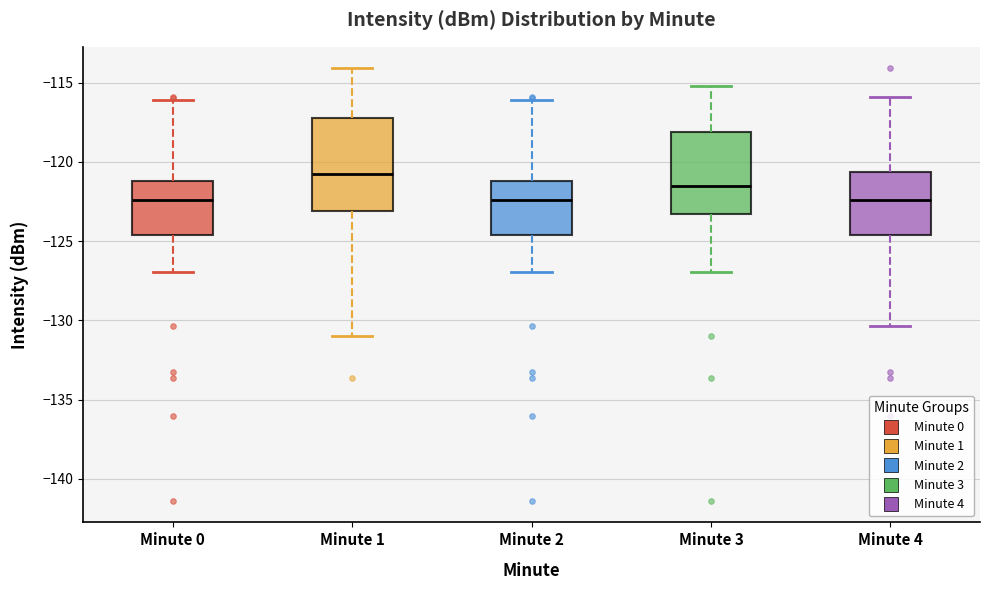

Reading left to right, transcribe this box plot: for each box, give where its median line is, the range the box spans, and where its two whiskers end, as read against the y-axis. The values are not printed on the chart, so give them approximately, as read against the axis.

Minute 0: median -122.5, box -124.5 to -121.0, whiskers -127.0 to -116.0
Minute 1: median -121.0, box -123.0 to -117.5, whiskers -131.0 to -114.0
Minute 2: median -122.5, box -124.5 to -121.0, whiskers -127.0 to -116.0
Minute 3: median -121.5, box -123.5 to -118.0, whiskers -127.0 to -115.0
Minute 4: median -122.5, box -124.5 to -120.5, whiskers -130.5 to -116.0